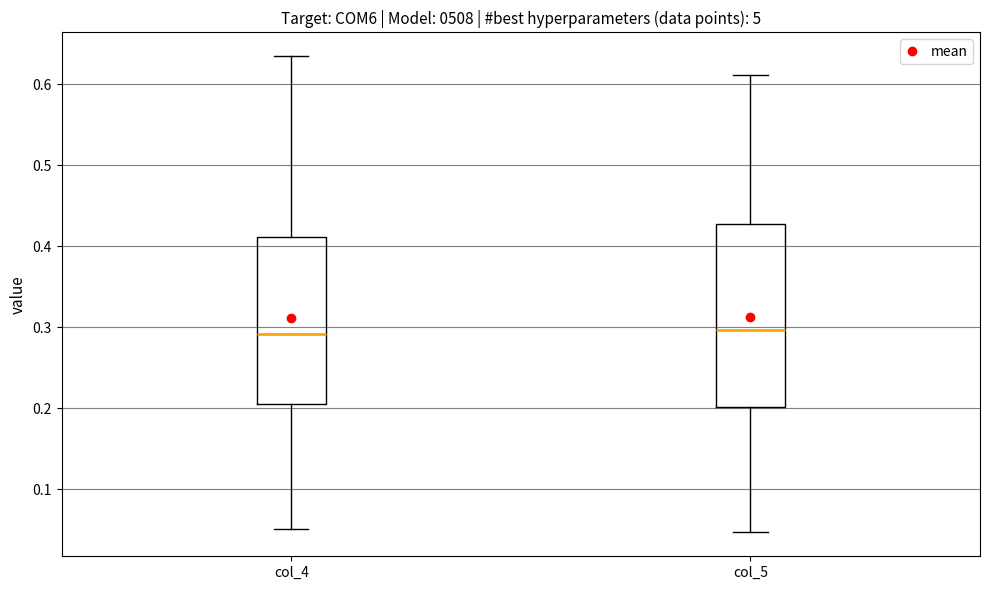

Reading left to right, read every box against the y-axis: the position of its median line, the range the box covers, and the ends of its whiskers. The values are not printed on the chart, so give them approximately, as read against the axis.

col_4: median 0.29, box 0.21 to 0.41, whiskers 0.05 to 0.63
col_5: median 0.30, box 0.20 to 0.43, whiskers 0.05 to 0.61